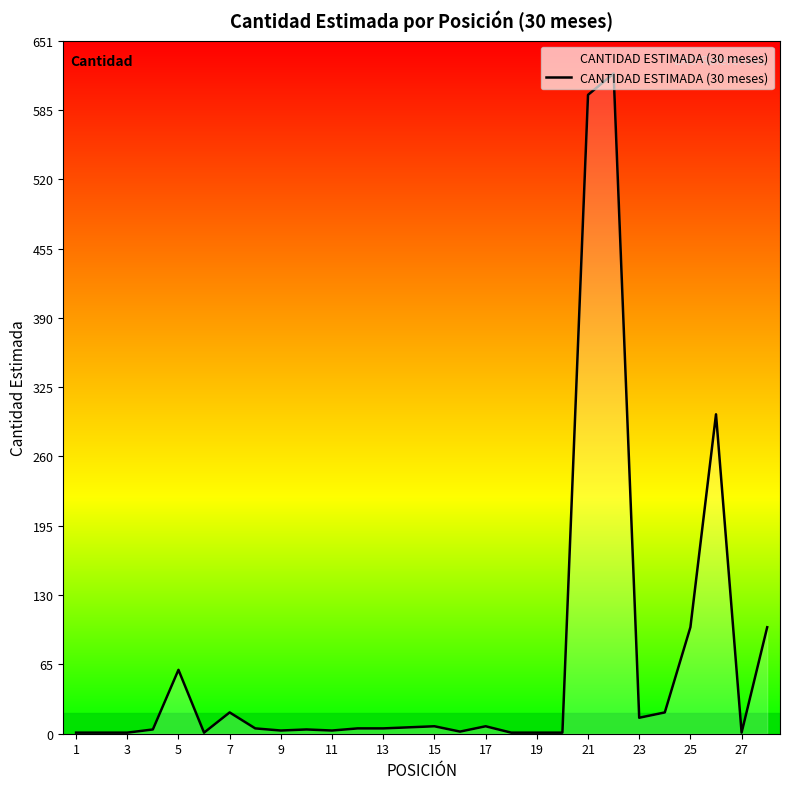

What is the greatest value displayed?

620